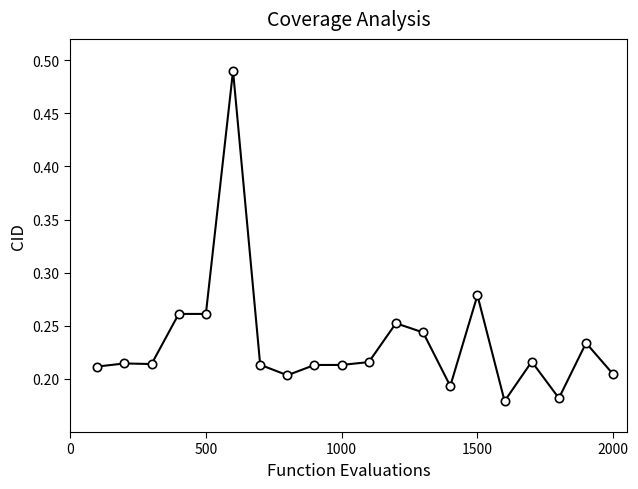

How many values are between 0 and 1?

20